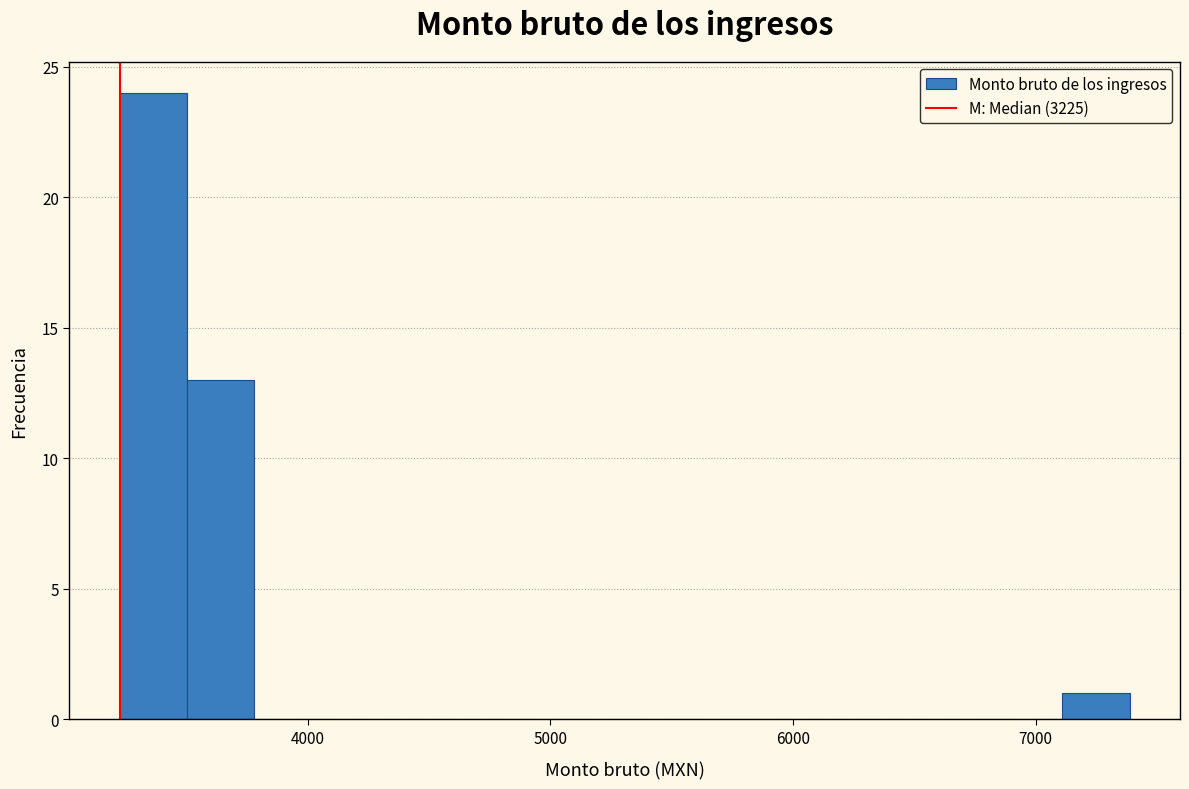

Around what value on the x-axis is the tallest bar? Give the approximate position of its centre, as read against the axis.

3400